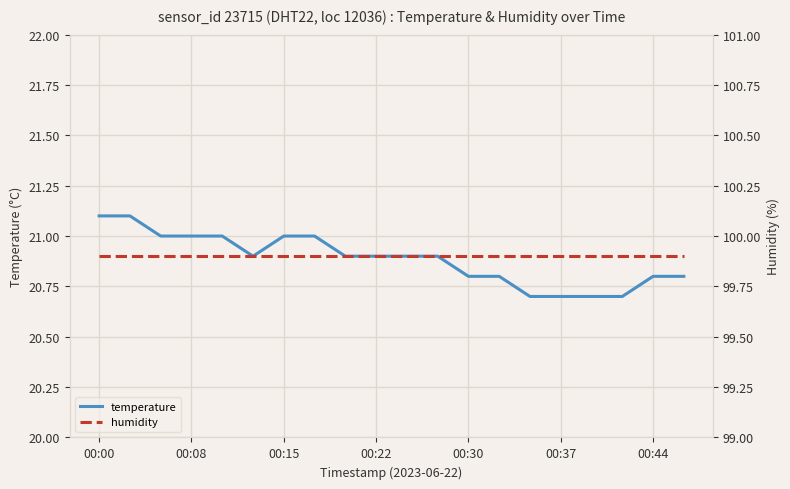

Is this an area chart (filled region under the line)?

No